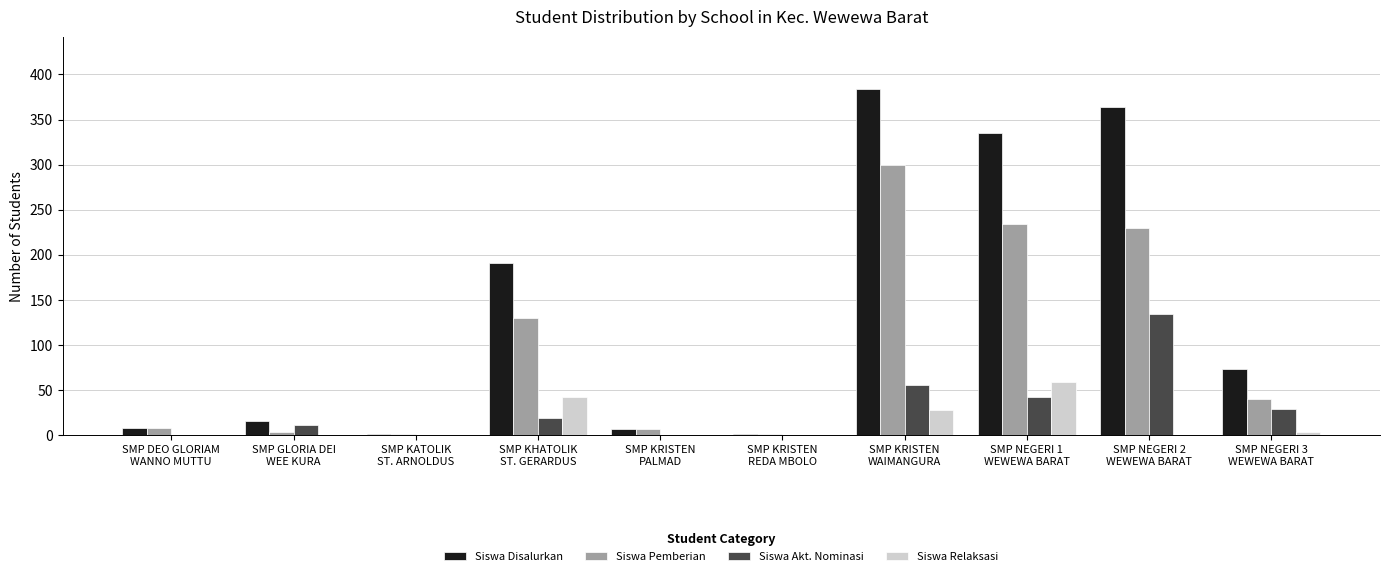

How many categories are shown in the chart?

10